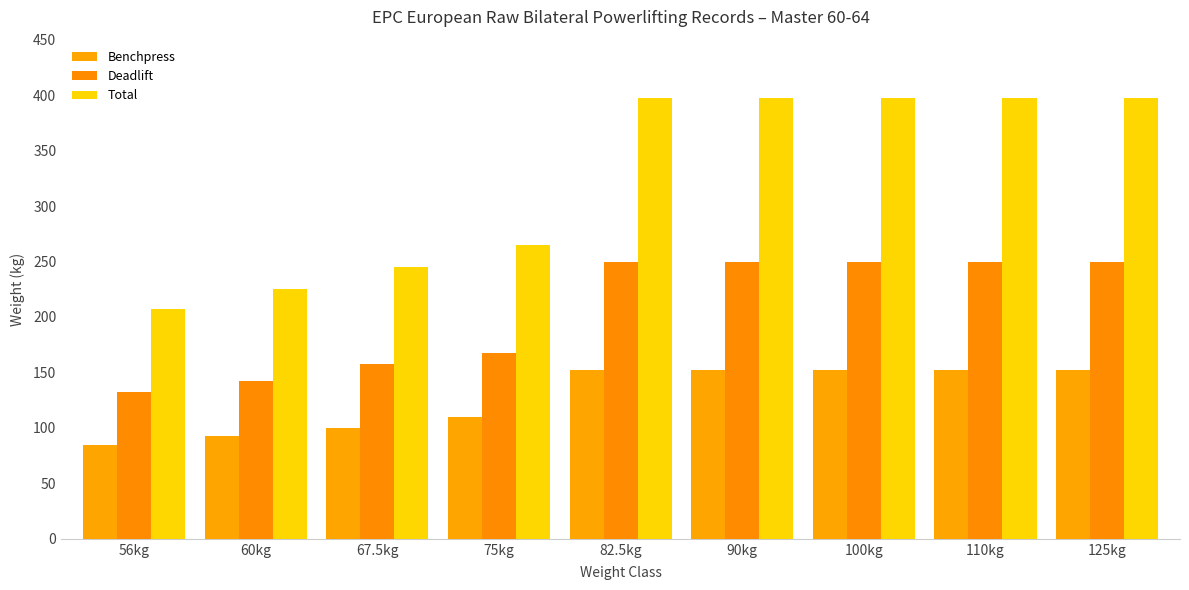

The Deadlift series shows 157.5 at 67.5kg. True or false?

True